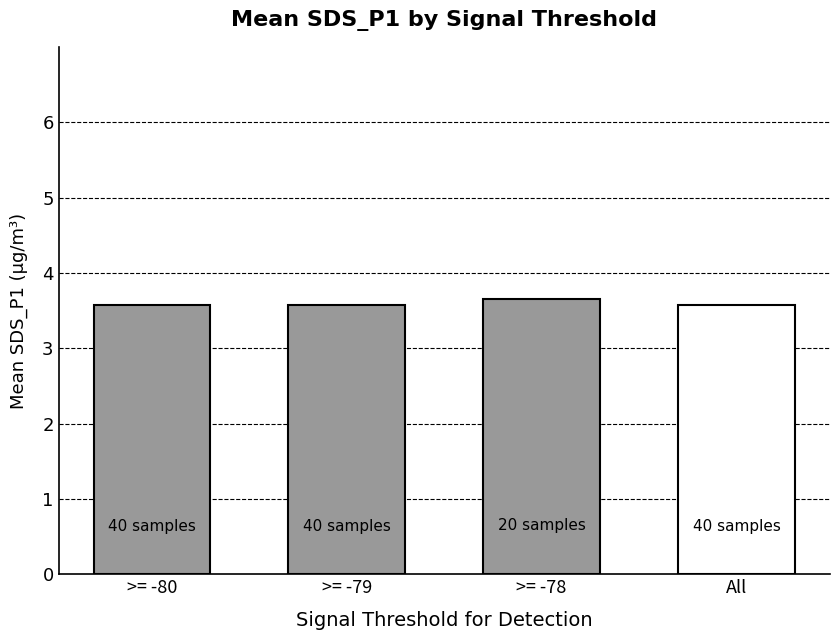

Approximately how many times larger is the value at >= -79 compared to >= -78?

1.0